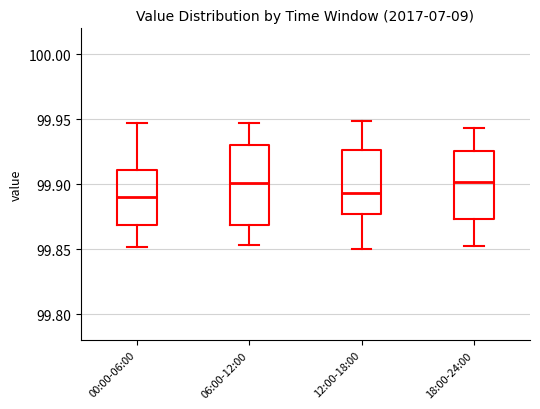

Reading left to right, transcribe this box plot: for each box, give where its median line is, the range the box spans, and where its two whiskers end, as read against the y-axis. The values are not printed on the chart, so give them approximately, as read against the axis.

00:00-06:00: median 99.890, box 99.870 to 99.910, whiskers 99.850 to 99.945
06:00-12:00: median 99.900, box 99.870 to 99.930, whiskers 99.855 to 99.945
12:00-18:00: median 99.895, box 99.875 to 99.925, whiskers 99.850 to 99.950
18:00-24:00: median 99.900, box 99.875 to 99.925, whiskers 99.855 to 99.945